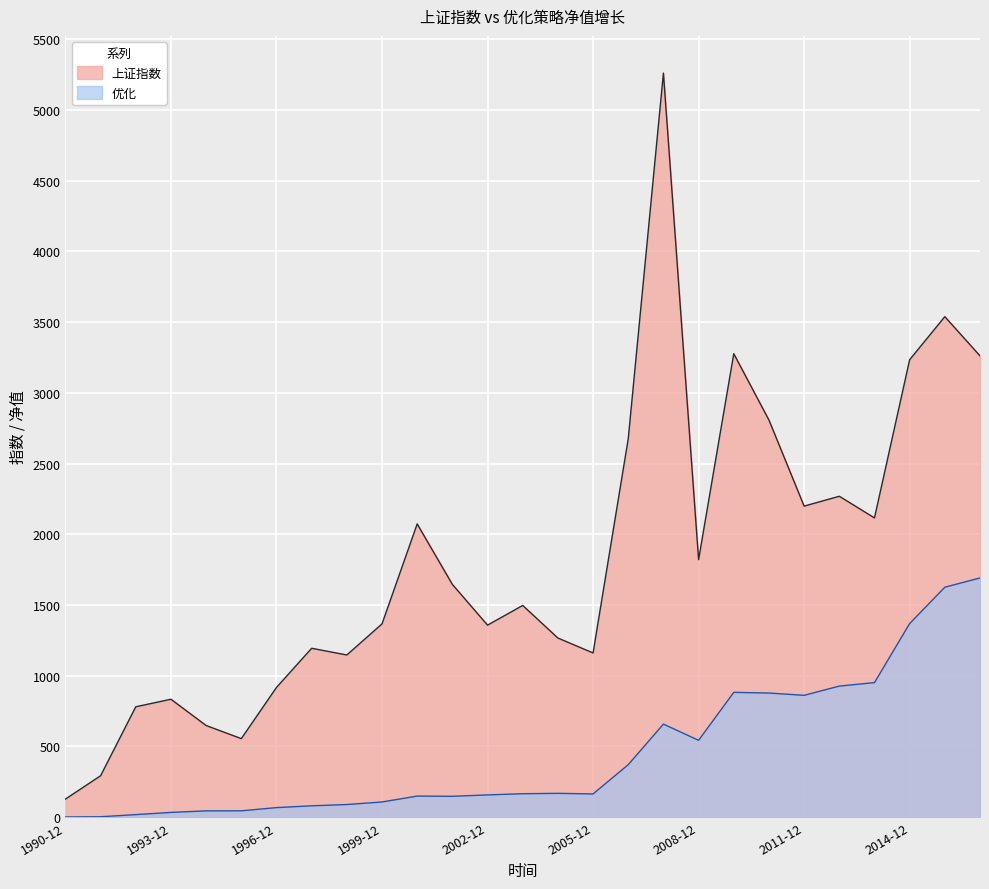

At which label is 上证指数 closest to 2694?

2006-12-29